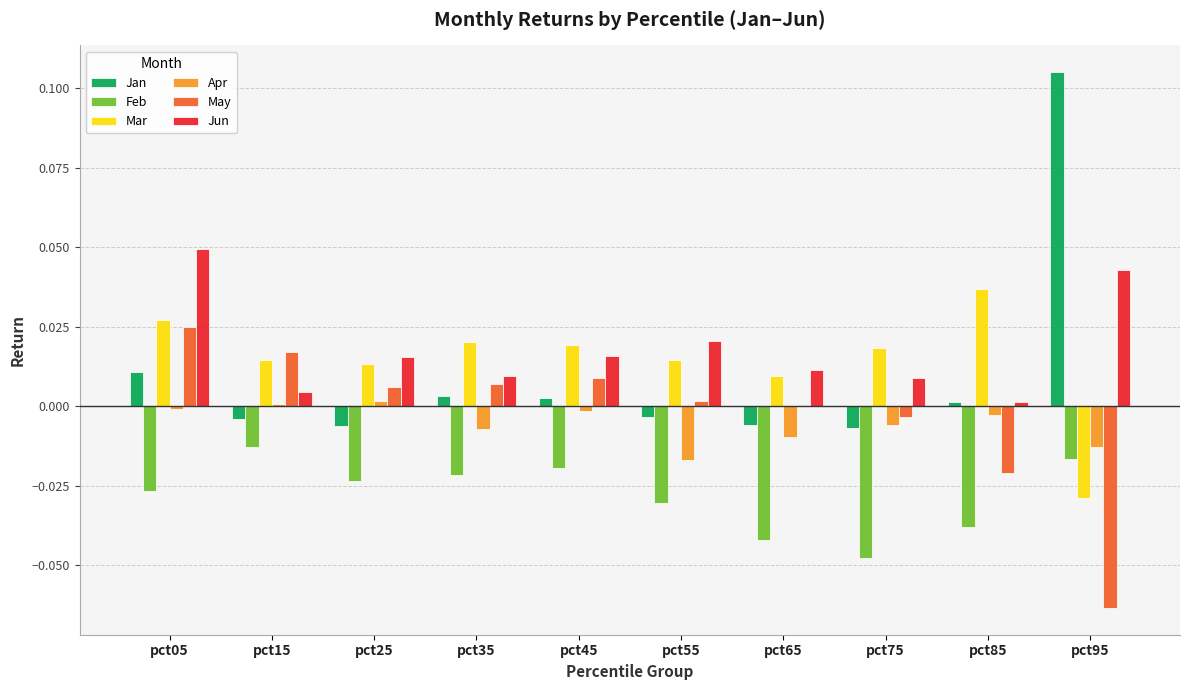

The value of Jun at pct95 is 0.0. True or false?

True